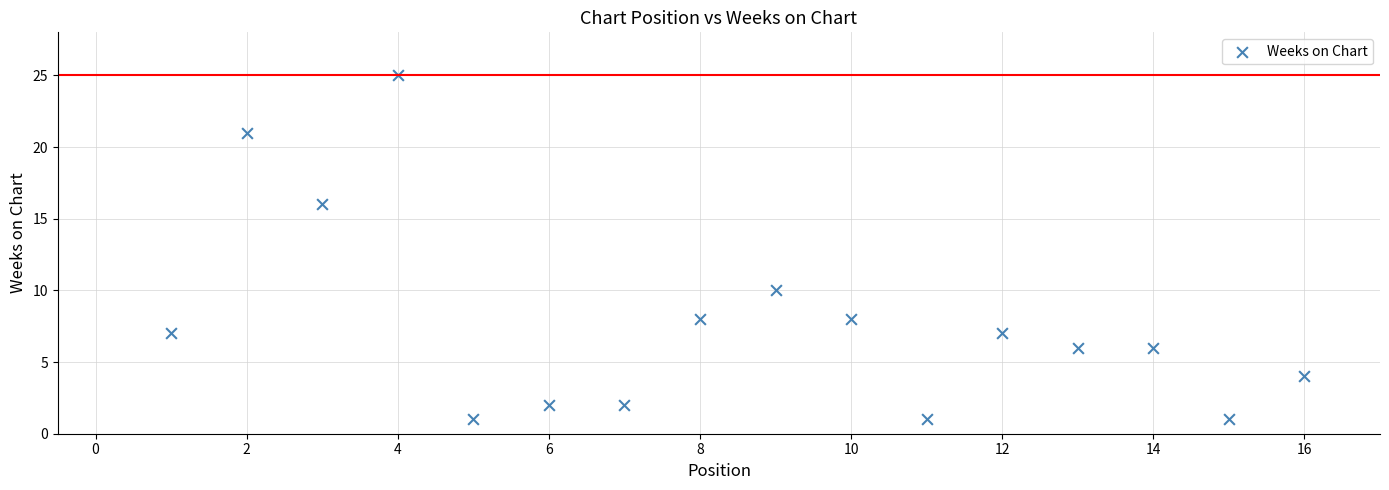

What is the range of X values (max minus min)?

15